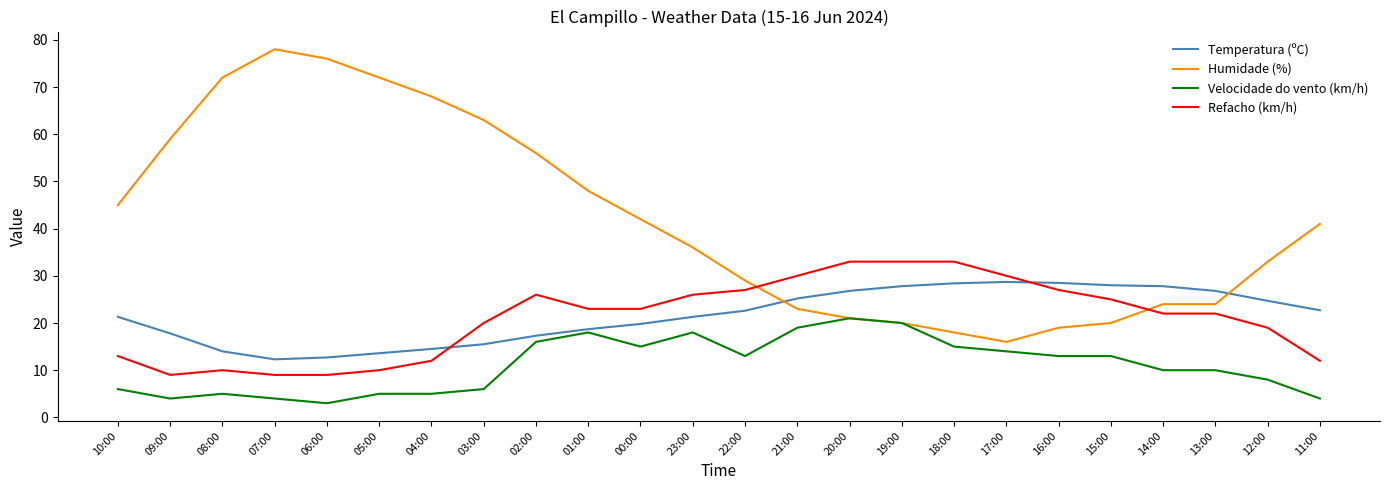

True or false: Temperatura (ºC) has a value of 27.8 at 19:00.

True